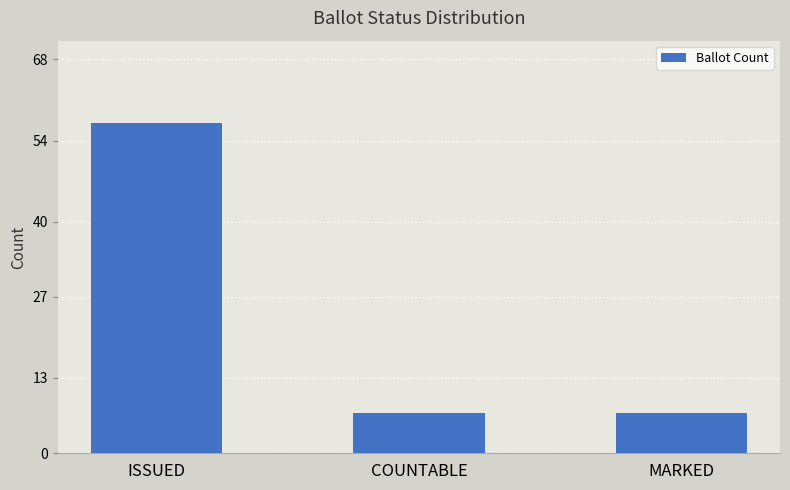

What is the label of the 1st bar from the left?

ISSUED